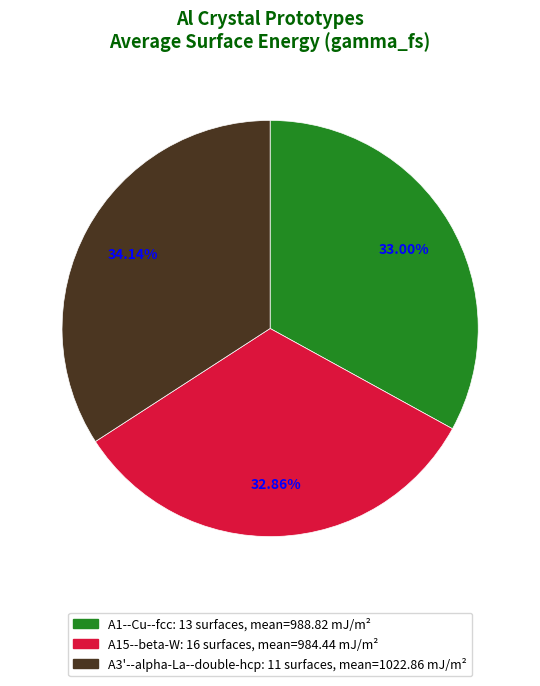

Does any single category account for the majority?

No